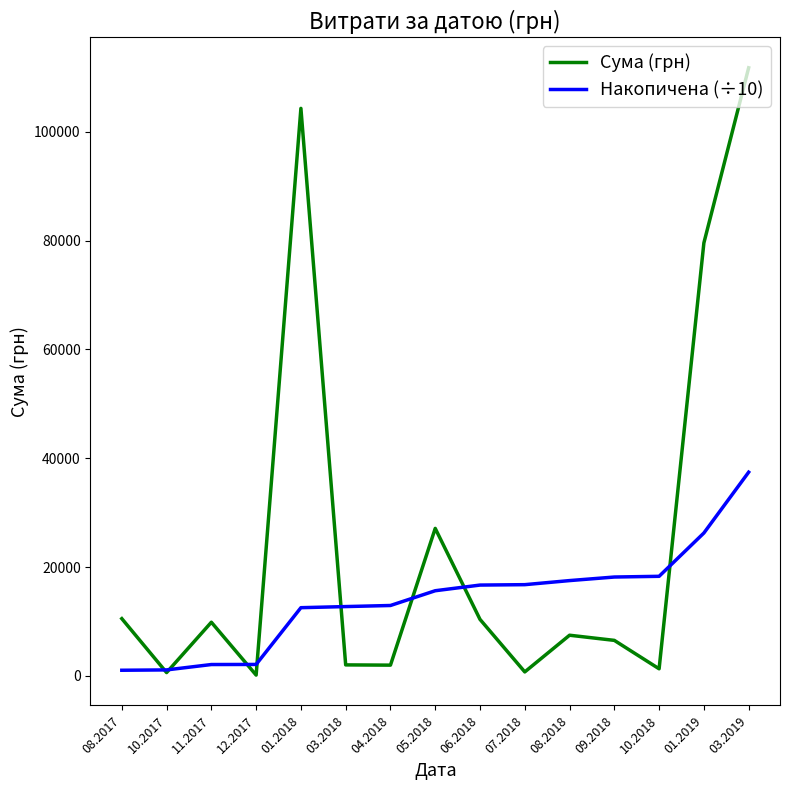

Rank the series by their average value, from highest to lowest.

Сума (грн), Накопичена (÷10)